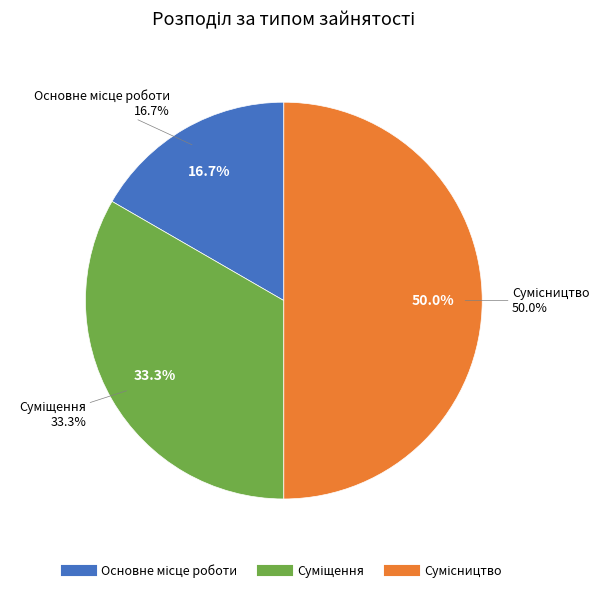

To the nearest percent, what portion does Сумісництво represent?

50%